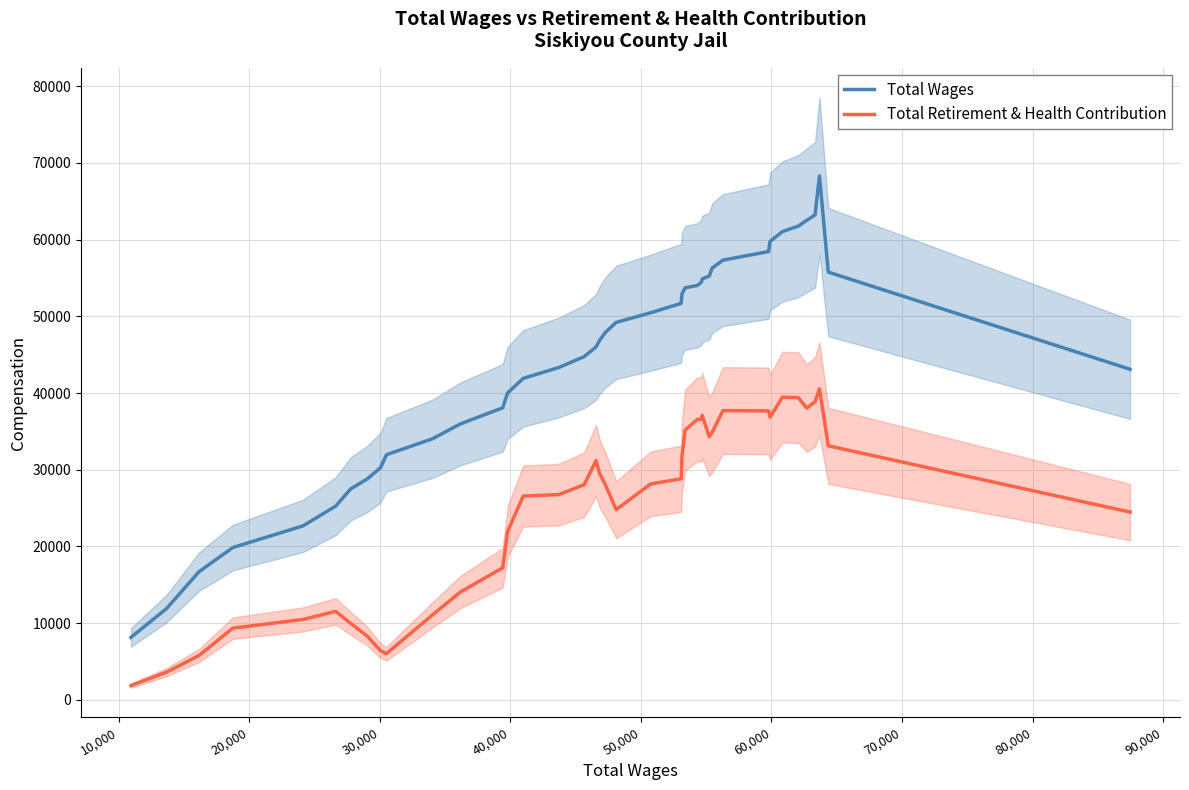

What is the highest value of the Total Retirement & Health Contribution series?

40556.4